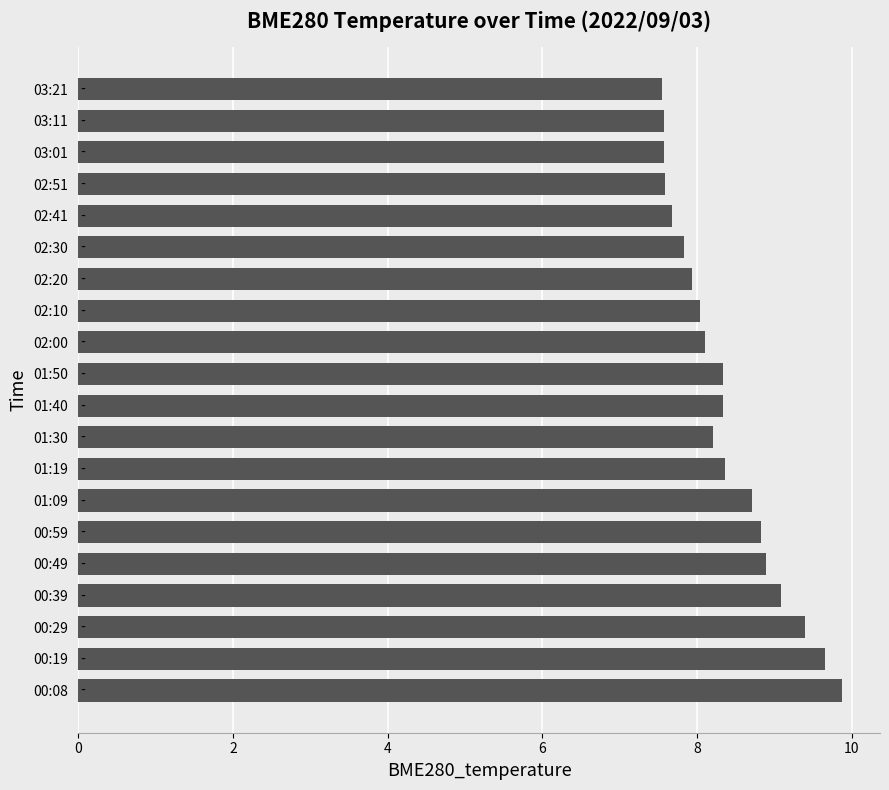

What is the smallest value displayed?

7.5